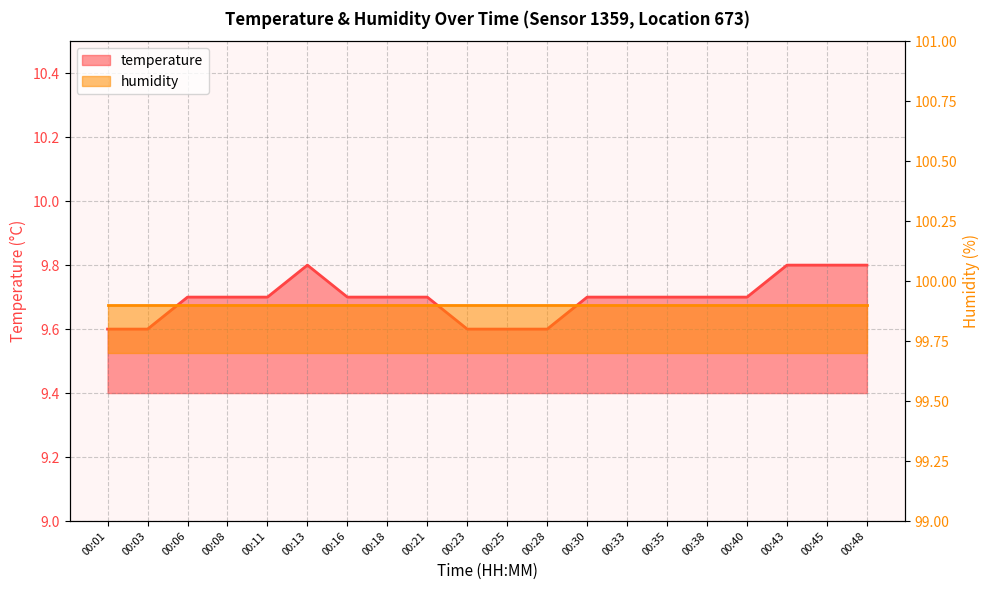

How many points are higher than both their immediate neighbors (excluding endpoints)?

1